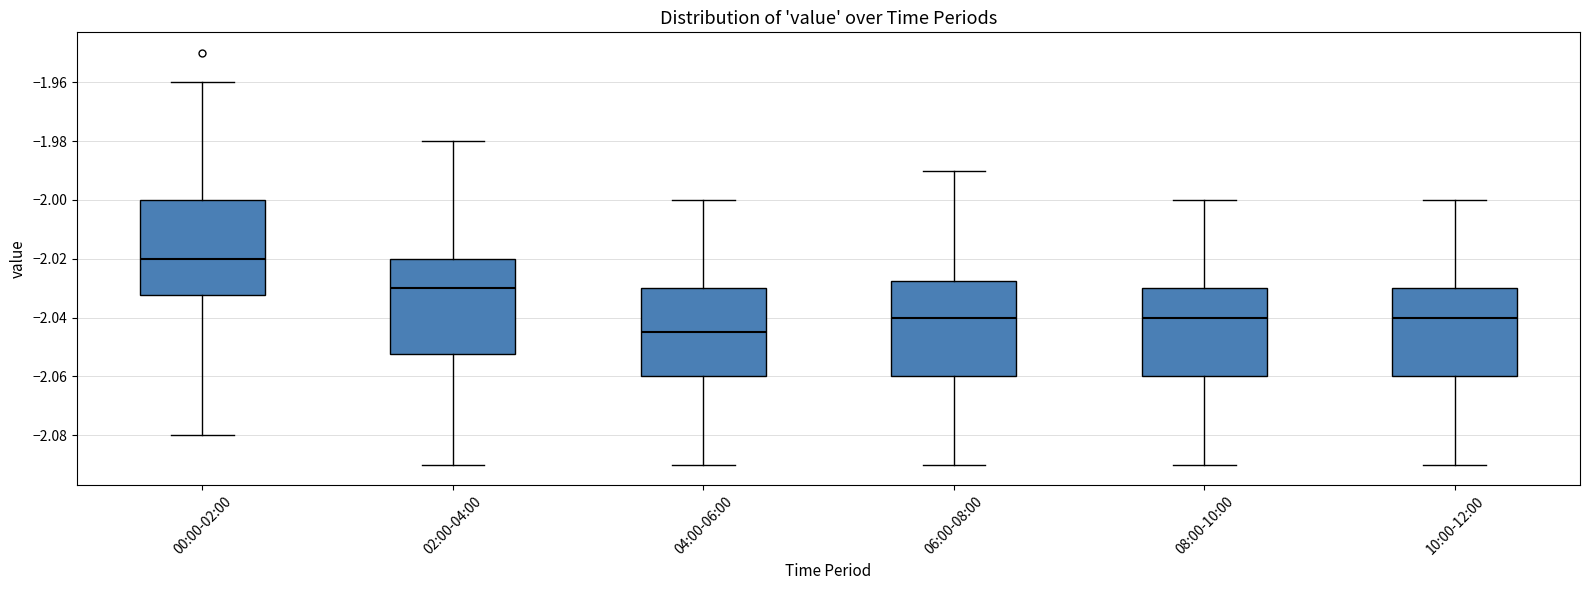

Reading left to right, read every box against the y-axis: the position of its median line, the range the box covers, and the ends of its whiskers. The values are not printed on the chart, so give them approximately, as read against the axis.

00:00-02:00: median -2.020, box -2.032 to -2.000, whiskers -2.080 to -1.960
02:00-04:00: median -2.030, box -2.052 to -2.020, whiskers -2.090 to -1.980
04:00-06:00: median -2.044, box -2.060 to -2.030, whiskers -2.090 to -2.000
06:00-08:00: median -2.040, box -2.060 to -2.028, whiskers -2.090 to -1.990
08:00-10:00: median -2.040, box -2.060 to -2.030, whiskers -2.090 to -2.000
10:00-12:00: median -2.040, box -2.060 to -2.030, whiskers -2.090 to -2.000